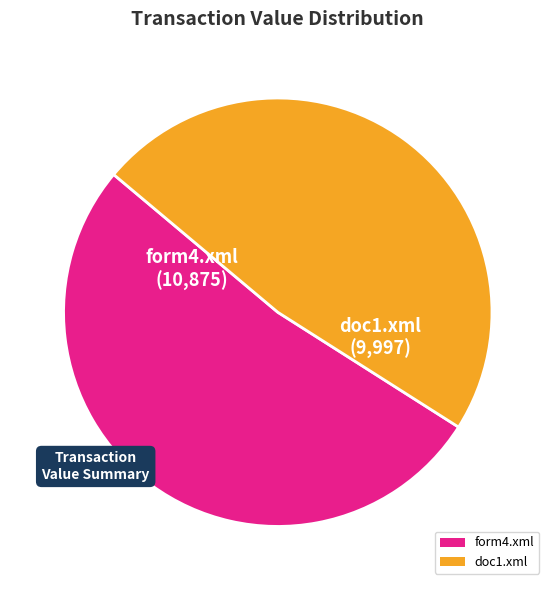

Rank the categories by value from highest to lowest.

form4.xml, doc1.xml